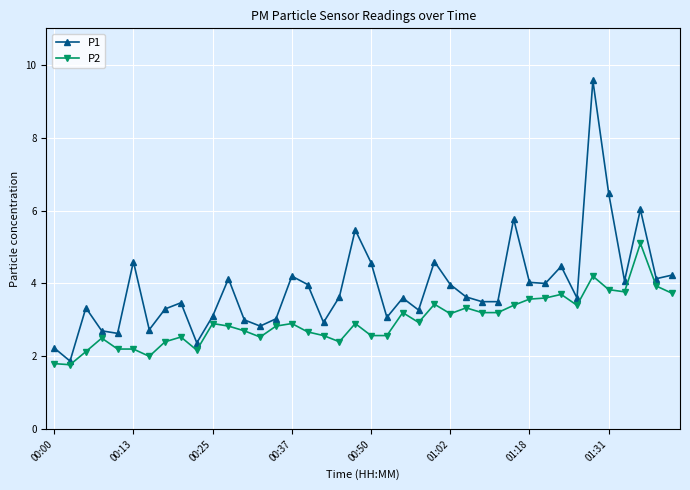

Which series has the largest total across all categories?

P1